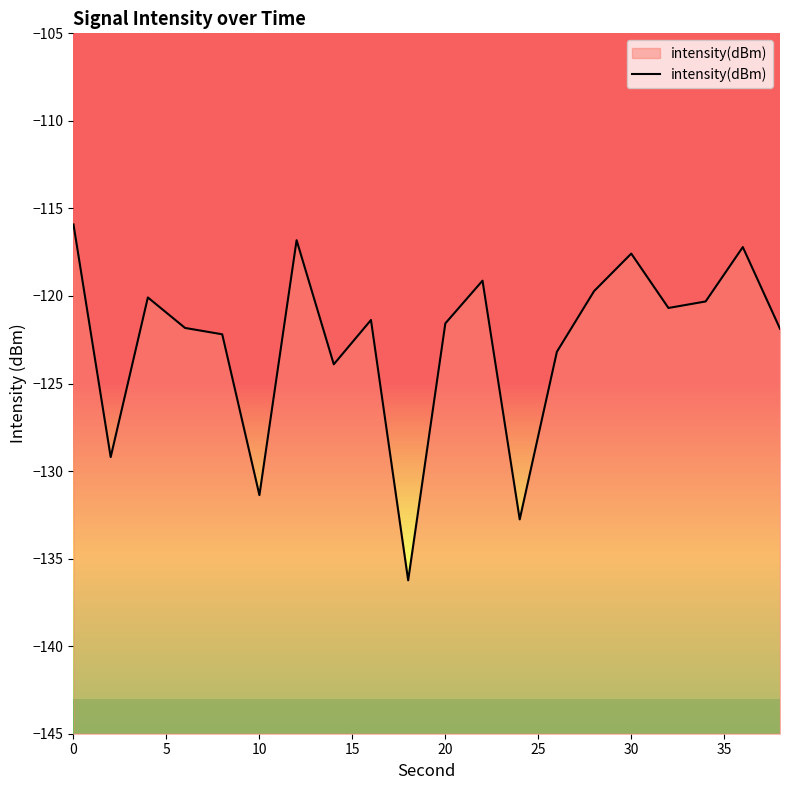

Does the chart have visible grid lines?

No